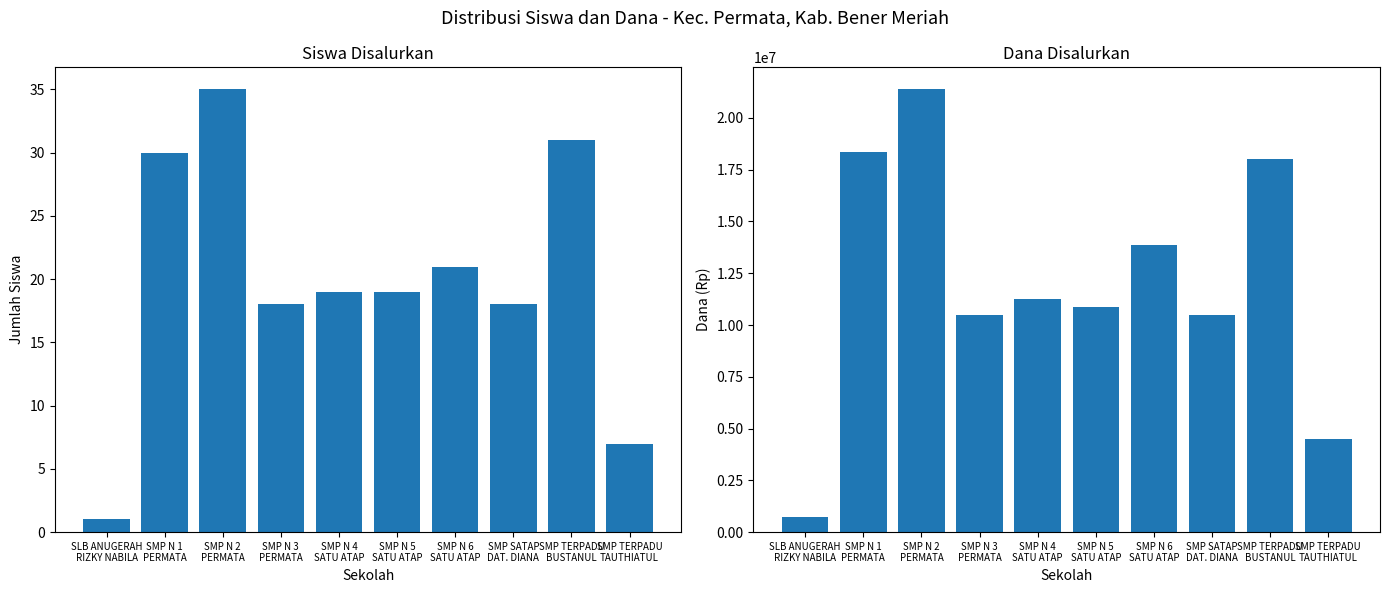

What is the sum of the Siswa Disalurkan values at SMP N 2
PERMATA and SMP N 6
SATU ATAP?

56